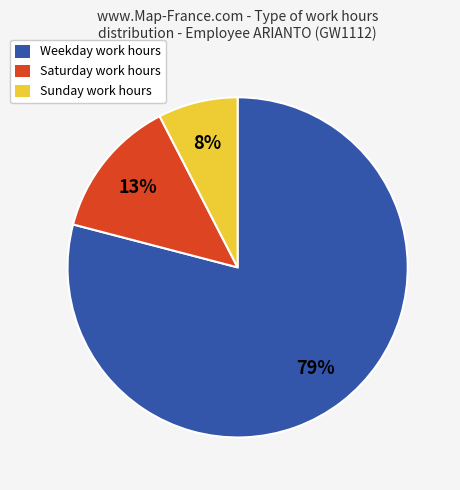

To the nearest percent, what is the difference between the largest and smallest slice percentages?

71%